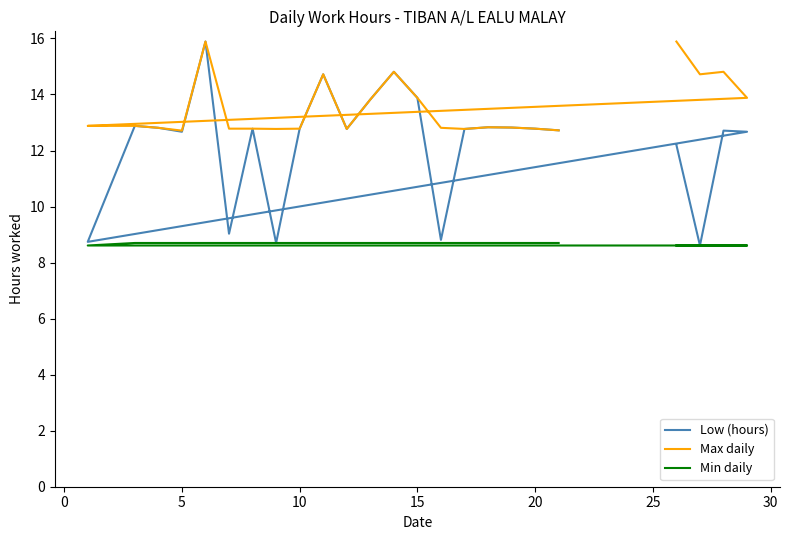

Reading left to right, what are all the values shown in this chart?

Low (hours): 12.2	8.6	12.7	12.7	8.7	12.9	12.8	12.7	15.9	9.0	12.8	8.7	12.8	14.7	12.8	13.8	14.8	13.9	8.8	12.8	12.8	12.8	12.8	12.7
Max daily: 15.9	14.7	14.8	13.9	12.9	12.9	12.8	12.7	15.9	12.8	12.8	12.8	12.8	14.7	12.8	13.8	14.8	13.9	12.8	12.8	12.8	12.8	12.8	12.7
Min daily: 8.6	8.6	8.6	8.6	8.6	8.7	8.7	8.7	8.7	8.7	8.7	8.7	8.7	8.7	8.7	8.7	8.7	8.7	8.7	8.7	8.7	8.7	8.7	8.7